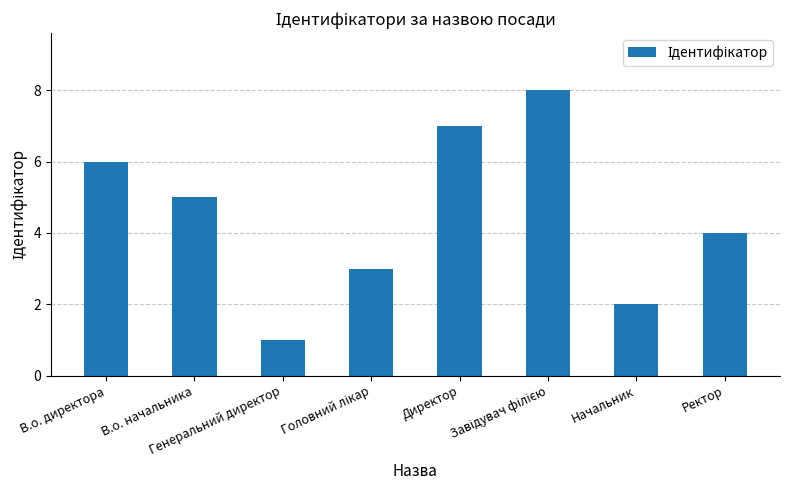

What is the difference between the maximum and second lowest values?

6